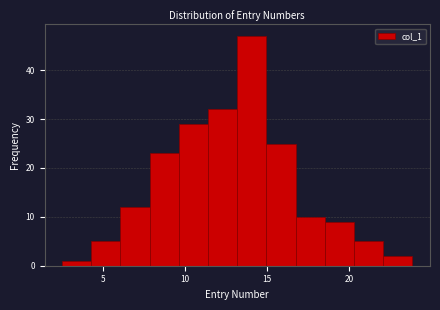

Around what value on the x-axis is the tallest bar? Give the approximate position of its centre, as read against the axis.

14.0